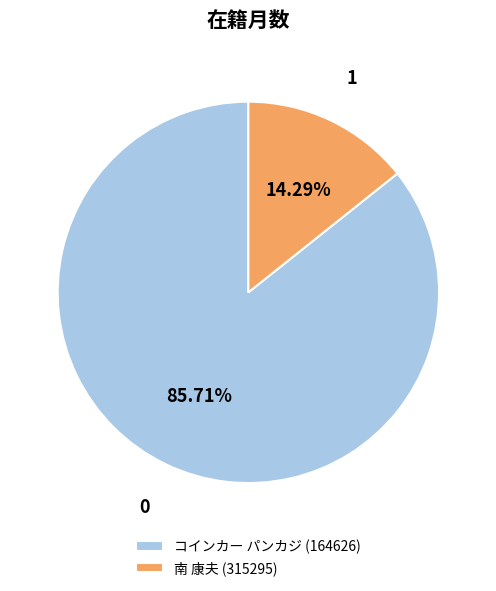

Does コインカー パンカジ (164626) account for over 50% of the chart?

Yes